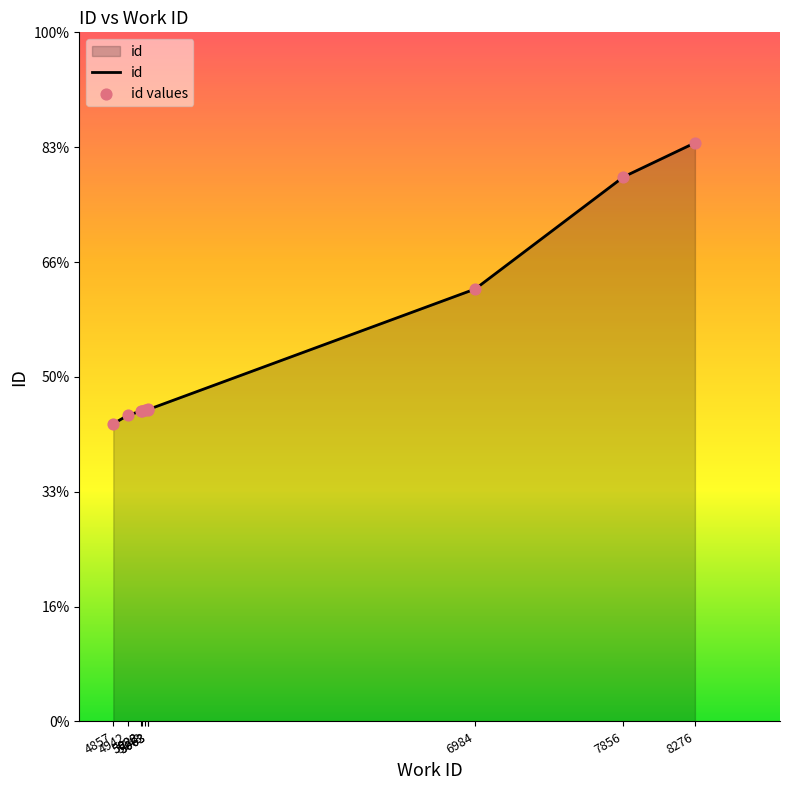

What are all the series names shown in the legend?

id, id values